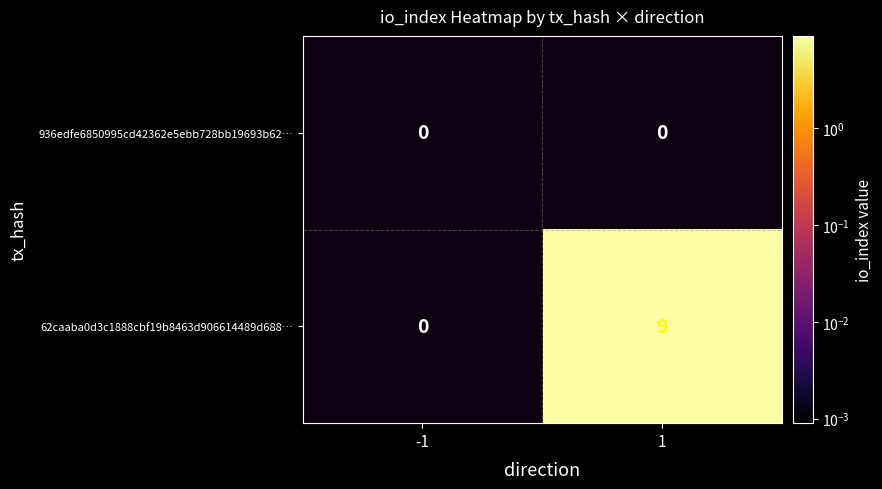

At which category does the chart reach its minimum across all series?

1